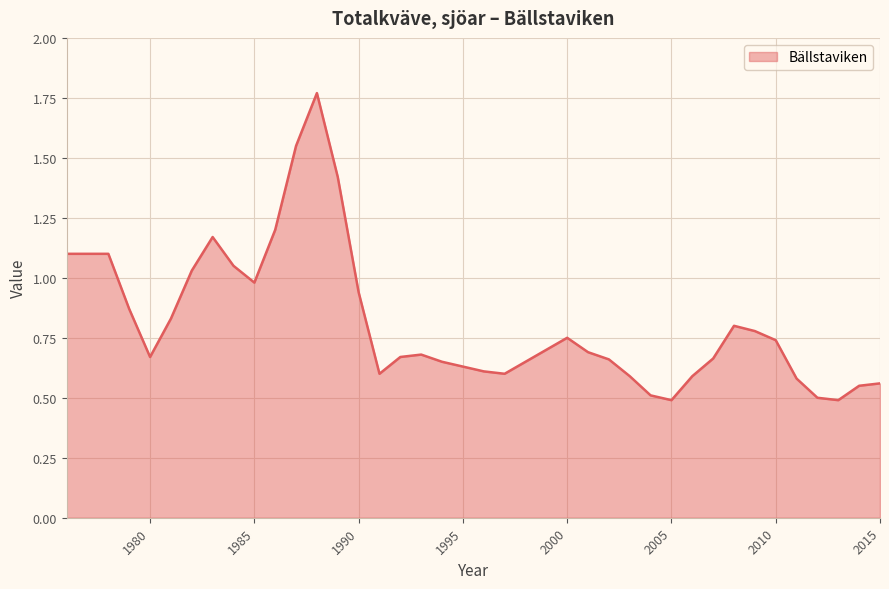

What is the smallest value displayed?

0.5